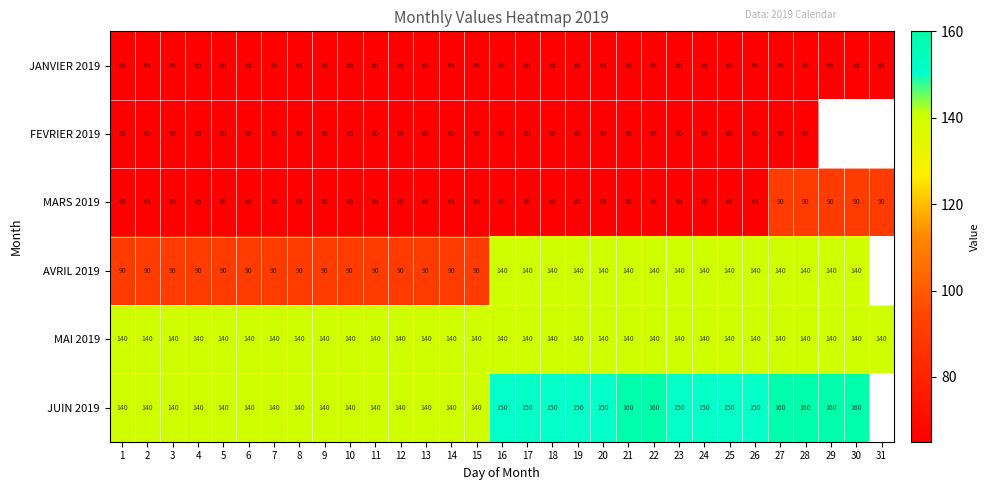

How many categories are shown in the chart?

31